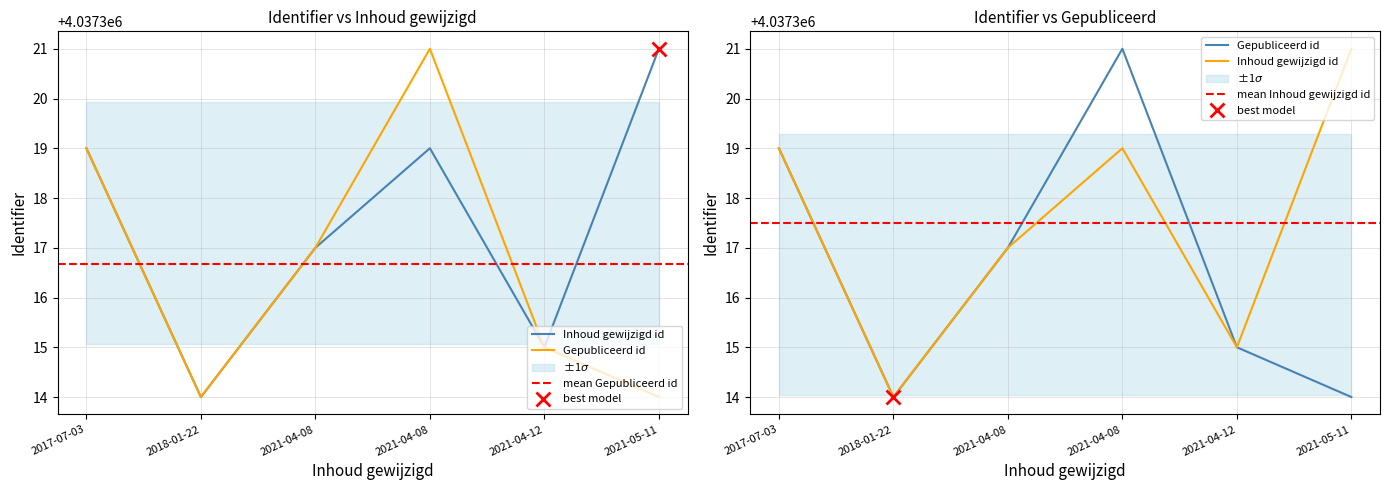

What is the maximum value for Identifier (primary)?

4037321